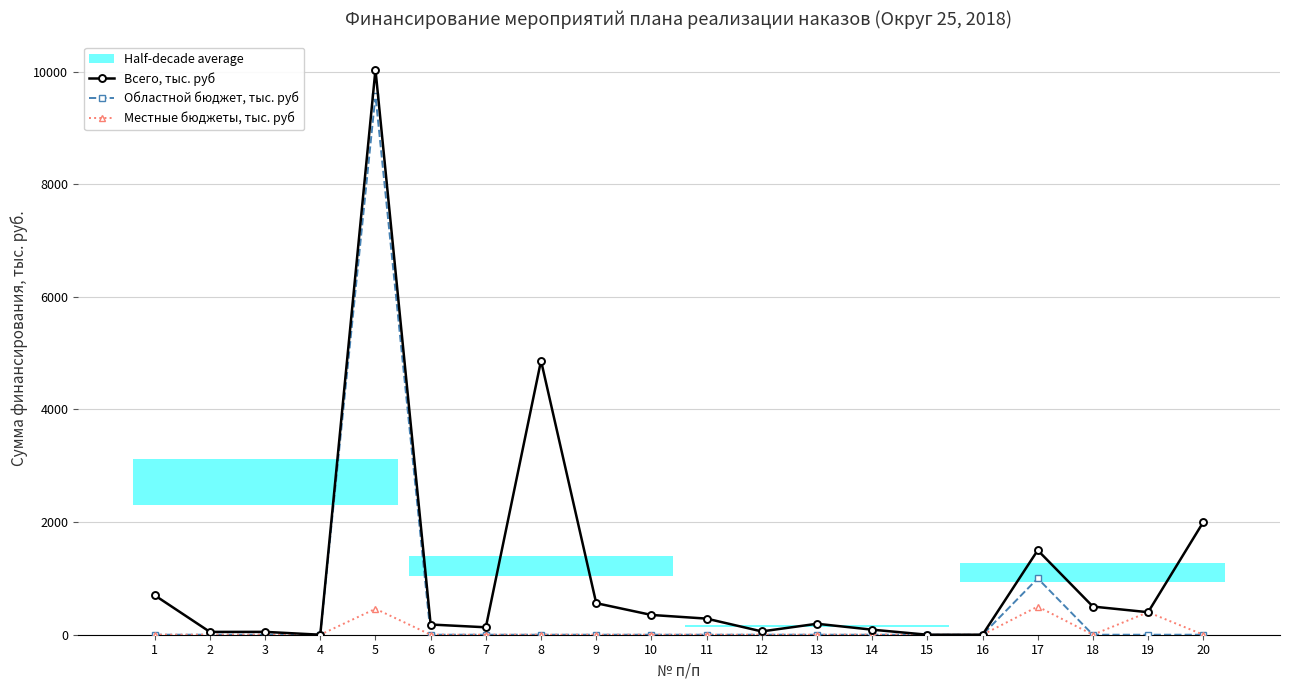

True or false: Всего, тыс. руб and Местные бюджеты, тыс. руб cross at least once.

False